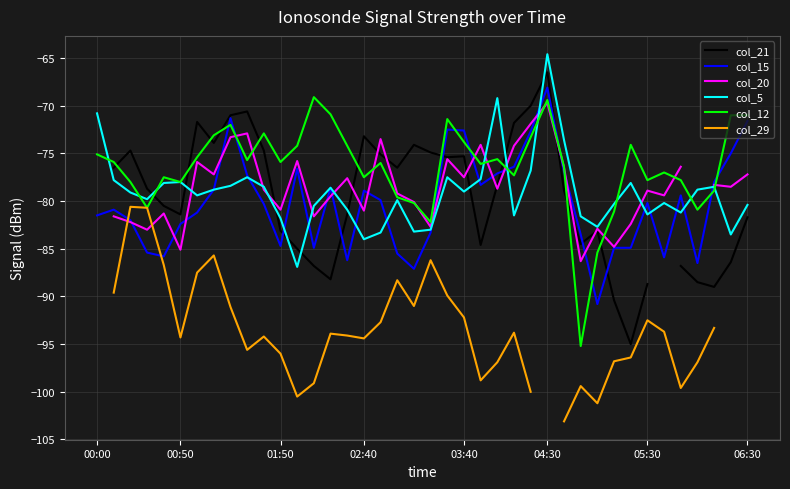

What is the highest value of the col_12 series?

-69.1